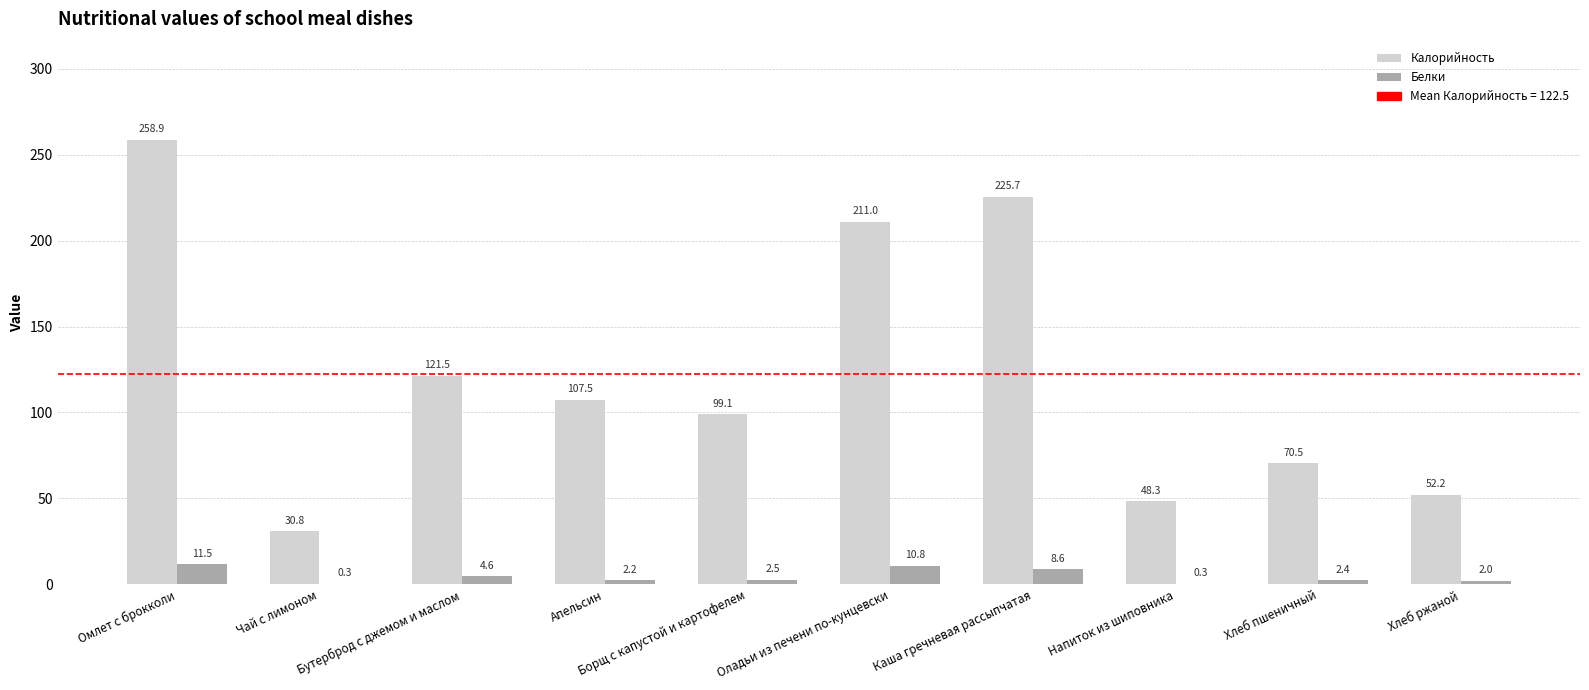

Between Бутерброд с джемом и маслом and Каша гречневая рассыпчатая, which series saw the biggest shift?

Калорийность